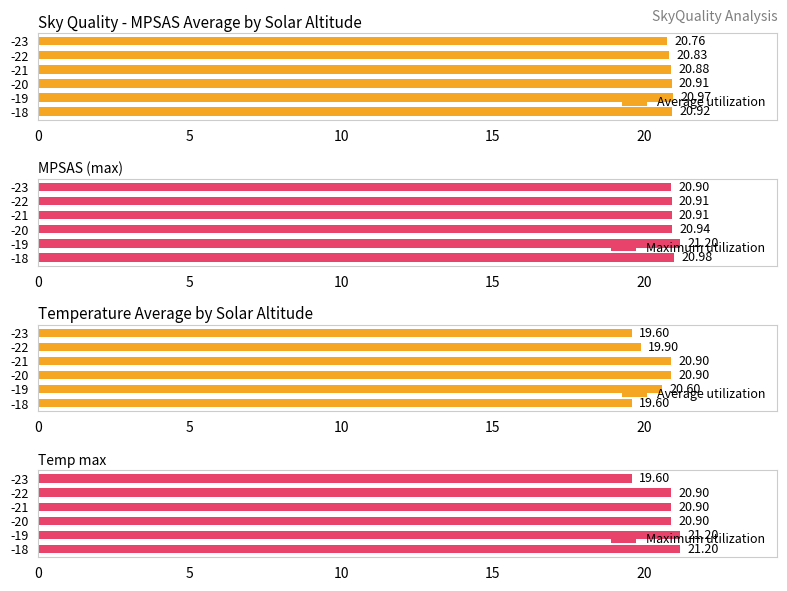

Which series has the largest total across all categories?

Maximum utilization